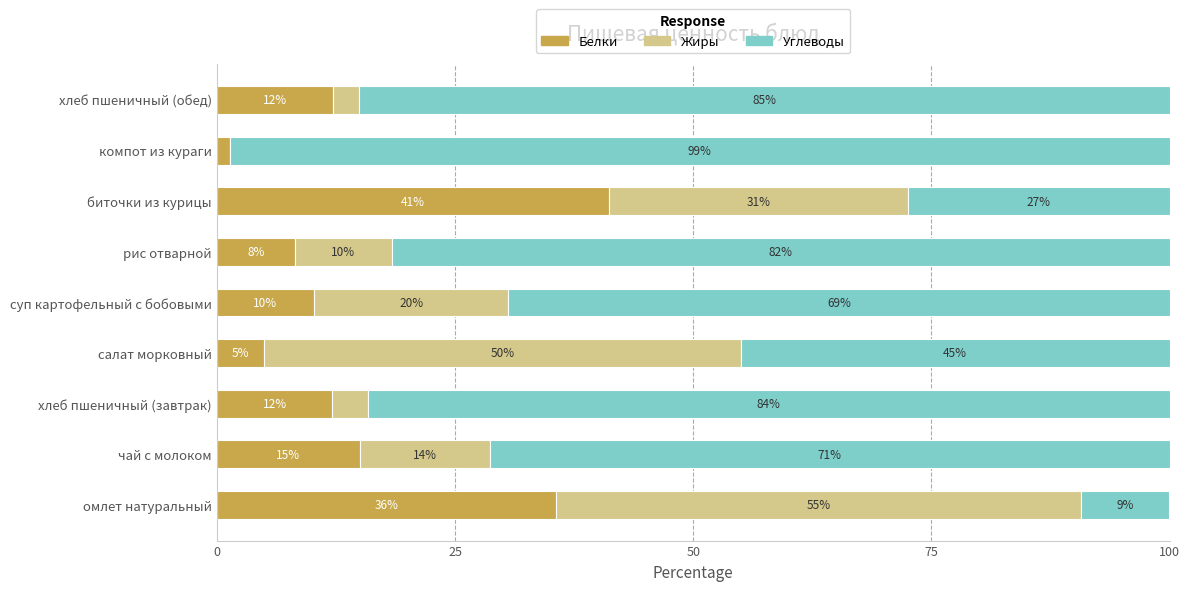

What are all the series names shown in the legend?

Белки, Жиры, Углеводы